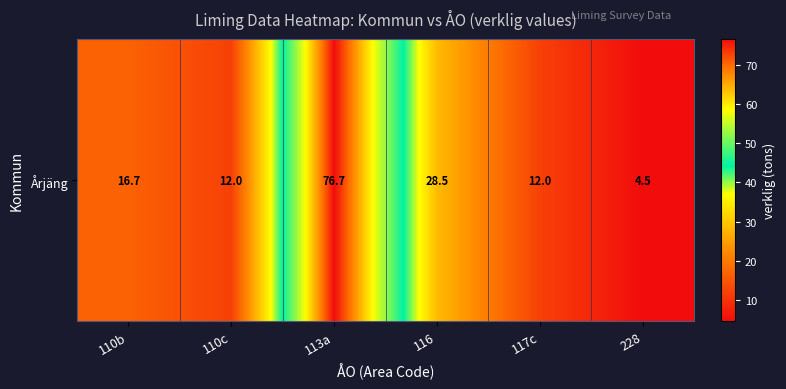

Which label corresponds to the smallest value in the chart?

228